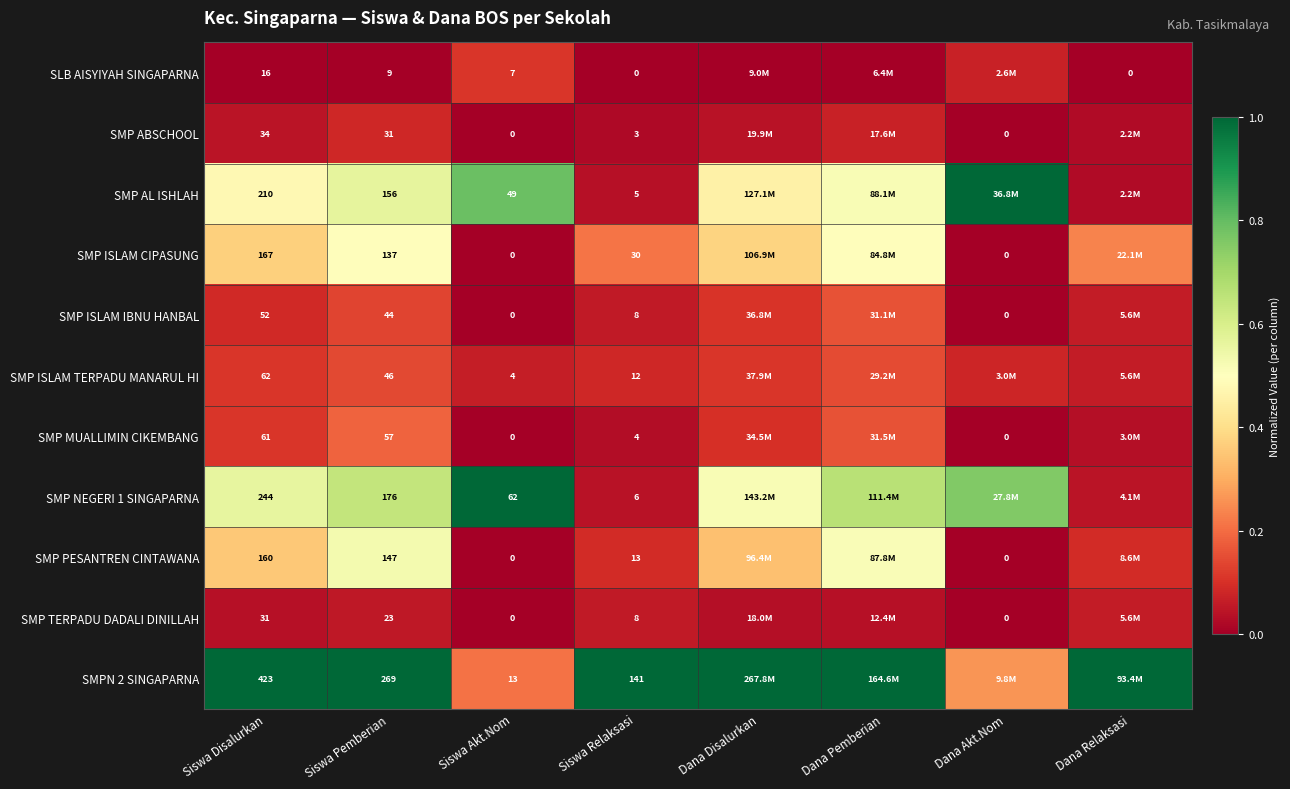

What is the difference between the second highest and second lowest values in the SMP ISLAM CIPASUNG series?

0.5